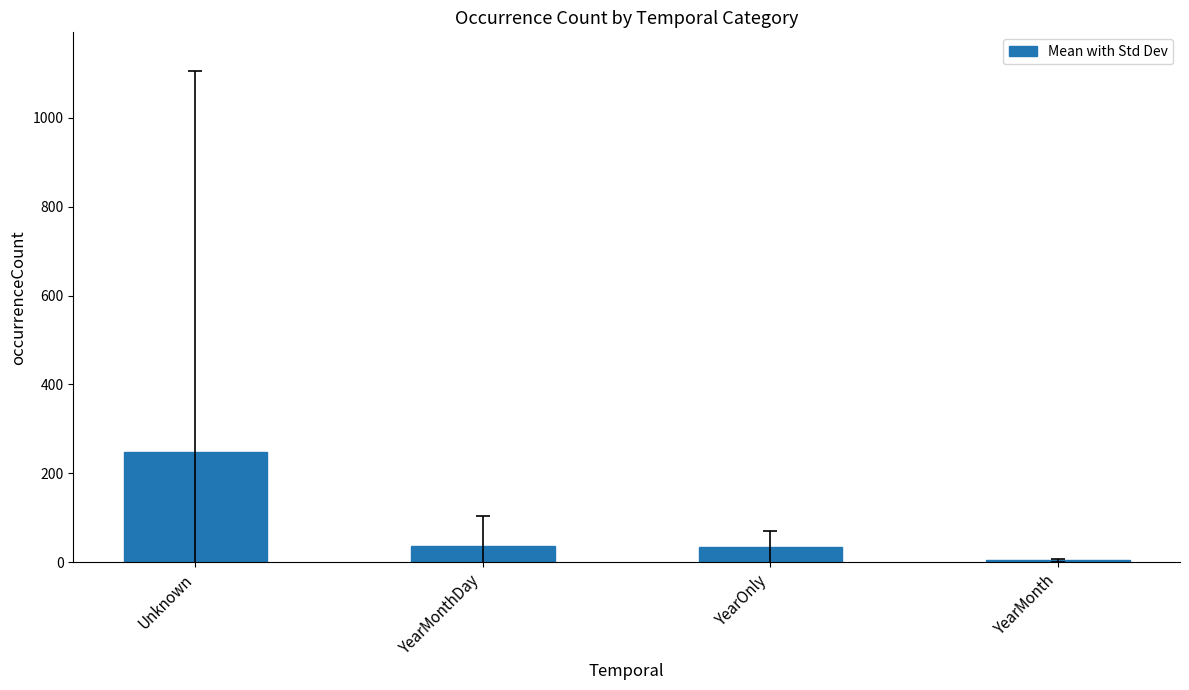

What value does the data have at Unknown?

247.2